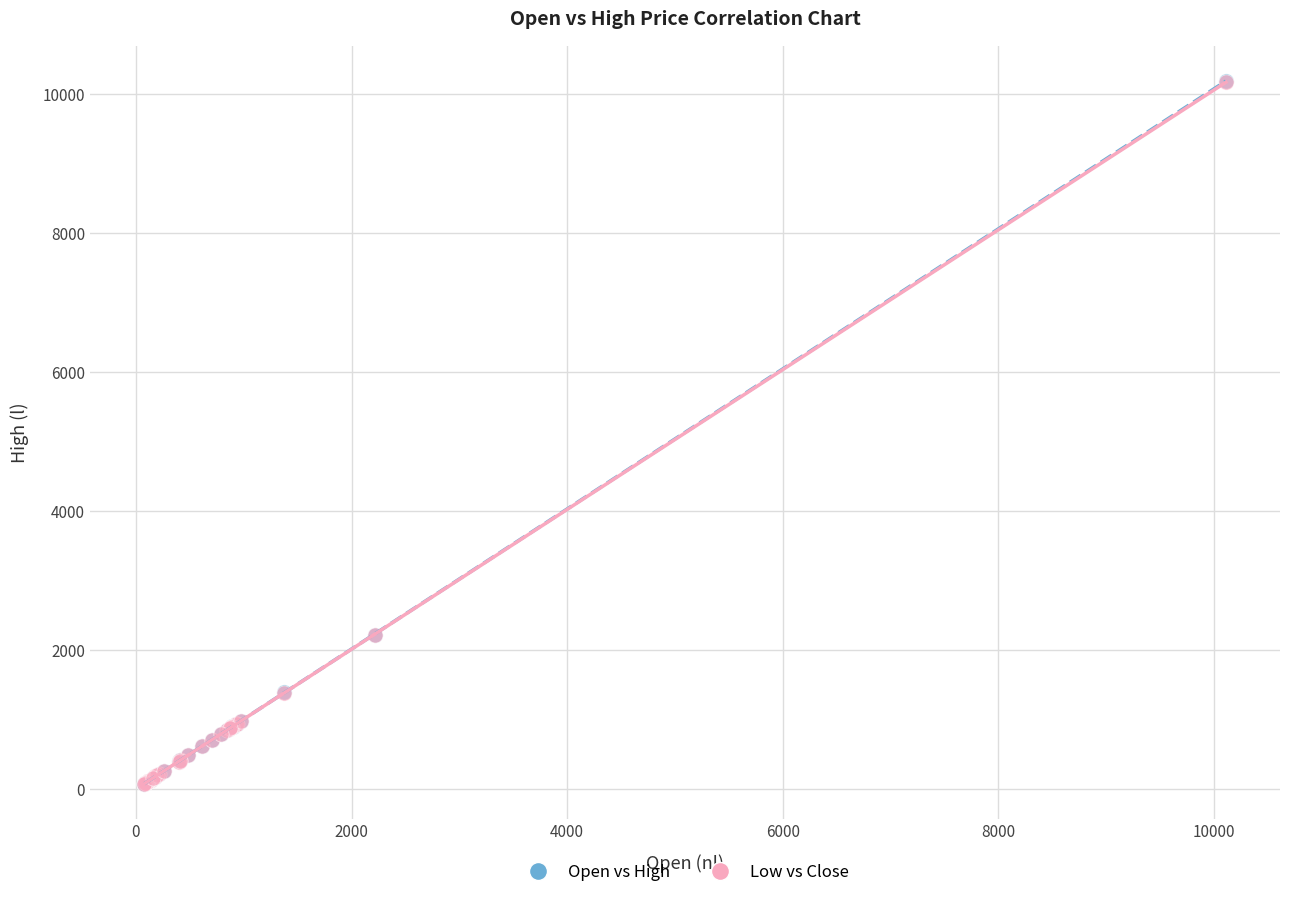

Which series has the largest Y range (max minus min)?

Open vs High